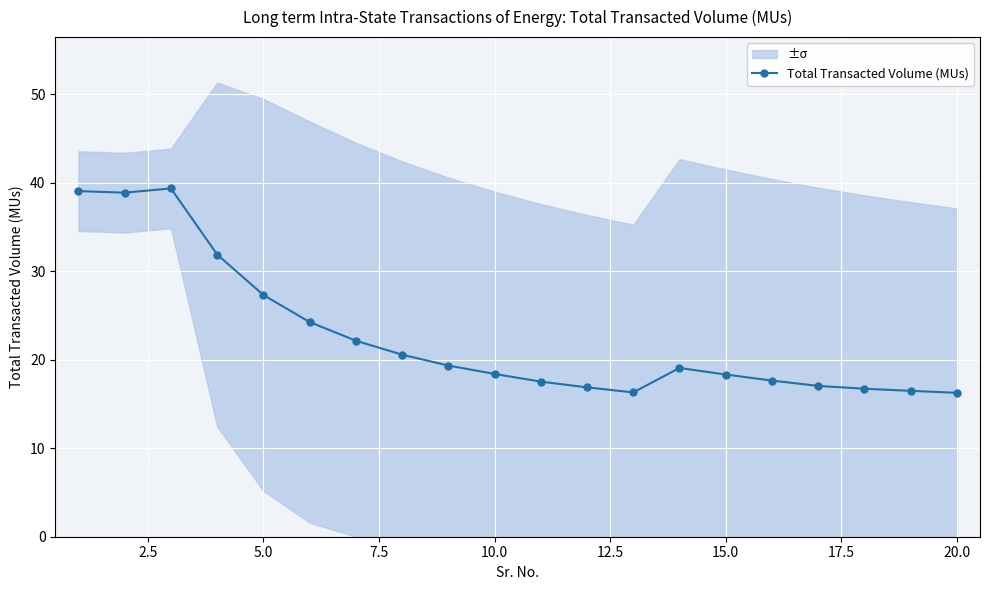

What is the maximum value shown in the chart?

39.3